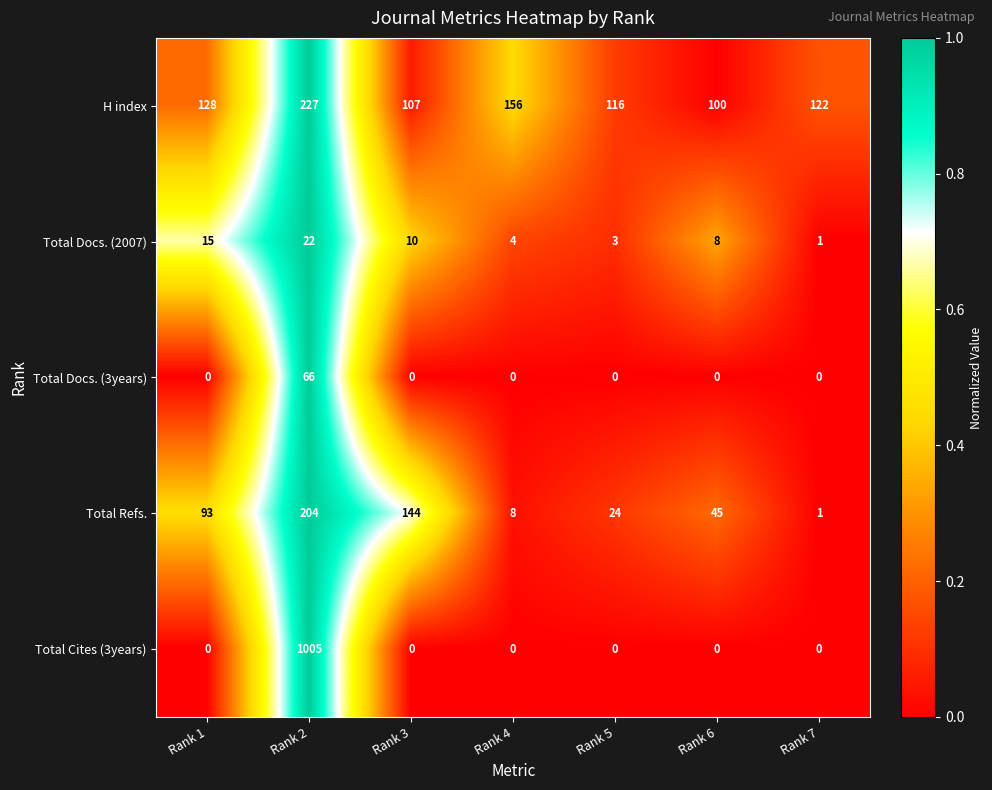

What is the maximum value shown in the chart?

1005